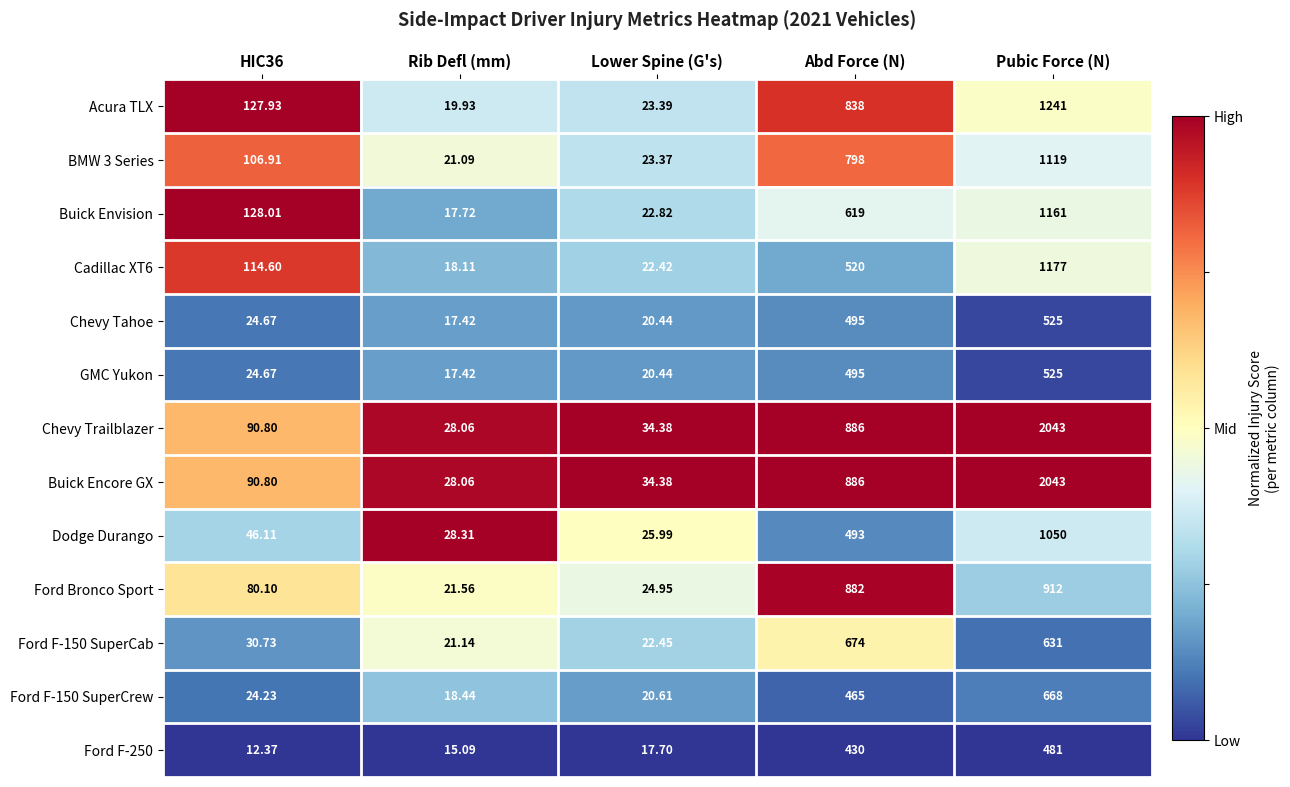

Where is Buick Encore GX nearest to the value 1035?

Abd Force (N)